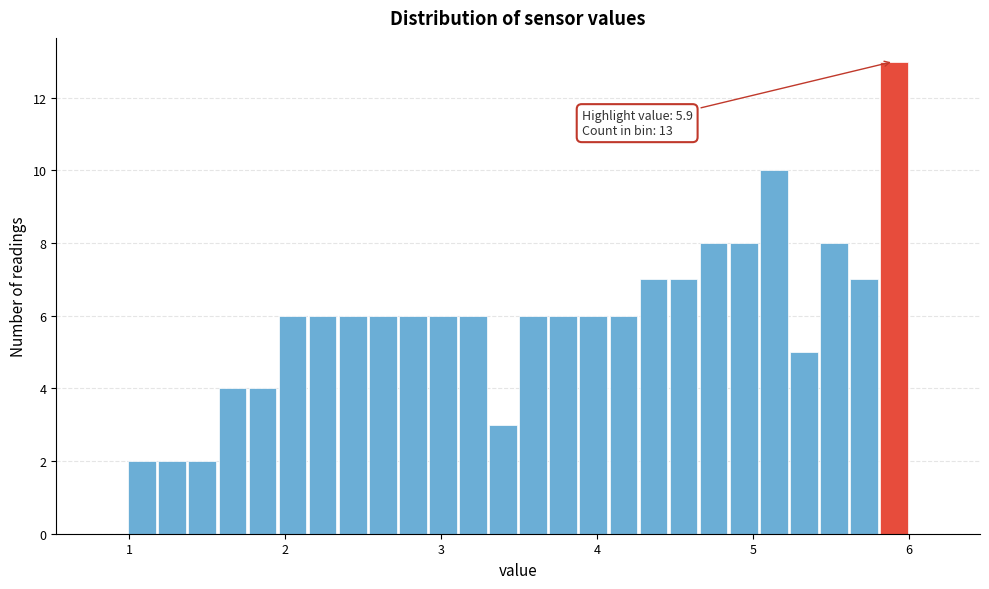

Around what value on the x-axis is the tallest bar? Give the approximate position of its centre, as read against the axis.

5.9